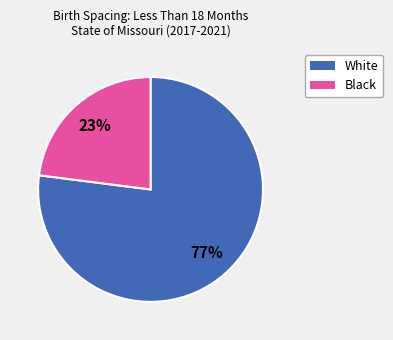

Is it true that Black is 30% of the pie?

False